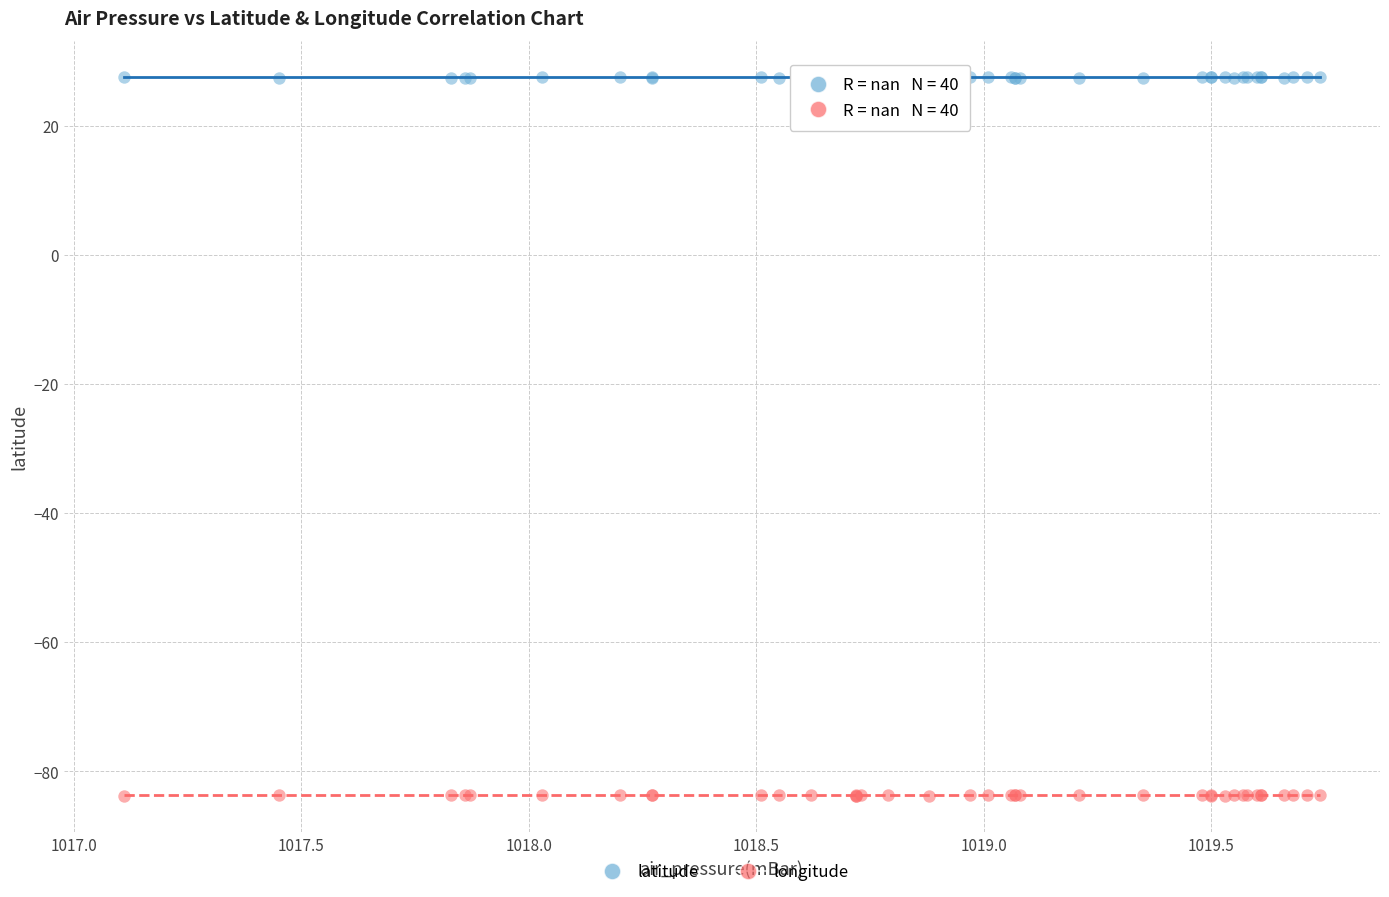

What is the X range (max minus min) for the scatter plot?

2.6